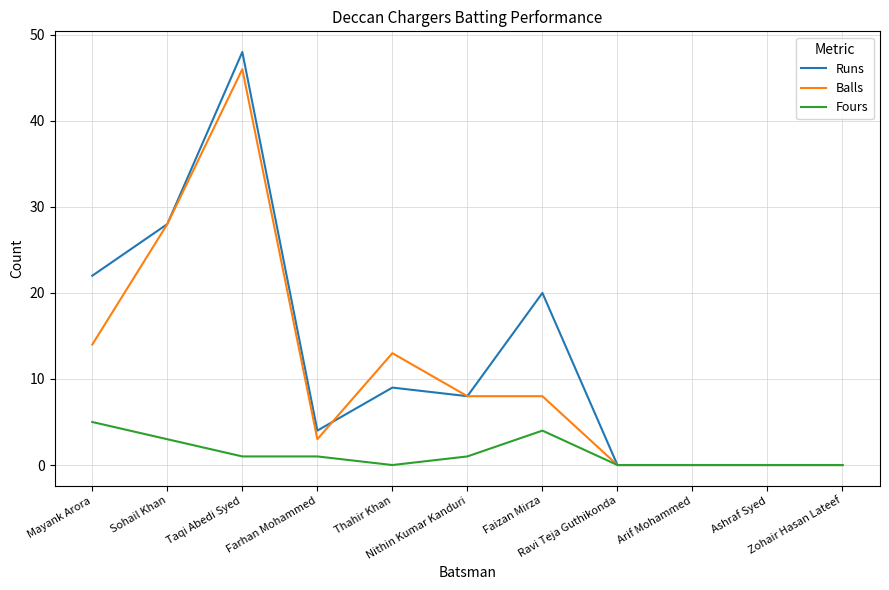

Reading right to left, what are all the values shown in this chart?

Runs: 0	0	0	0	20	8	9	4	48	28	22
Balls: 0	0	0	0	8	8	13	3	46	28	14
Fours: 0	0	0	0	4	1	0	1	1	3	5